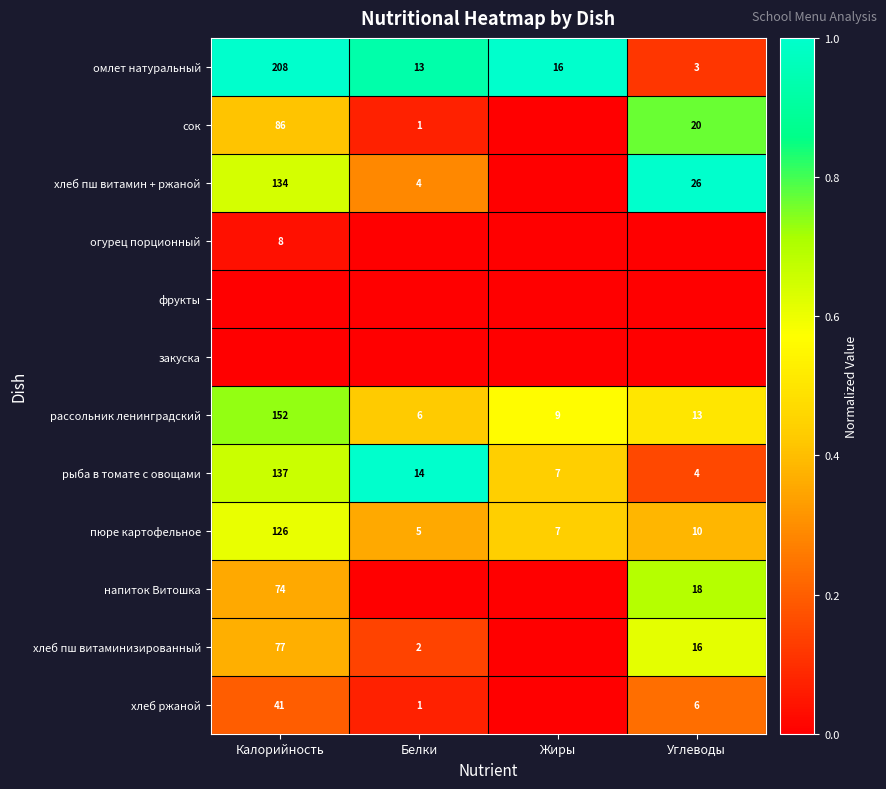

The value of омлет натуральный at Жиры is 25. True or false?

False